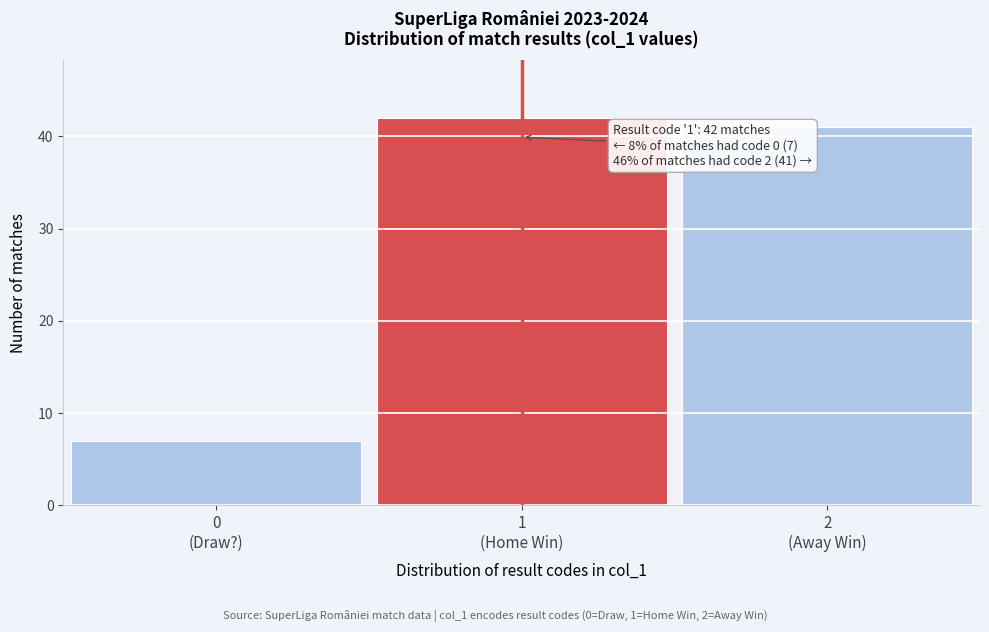

Reading right to left, extract all data points from this chart.

41	42	7